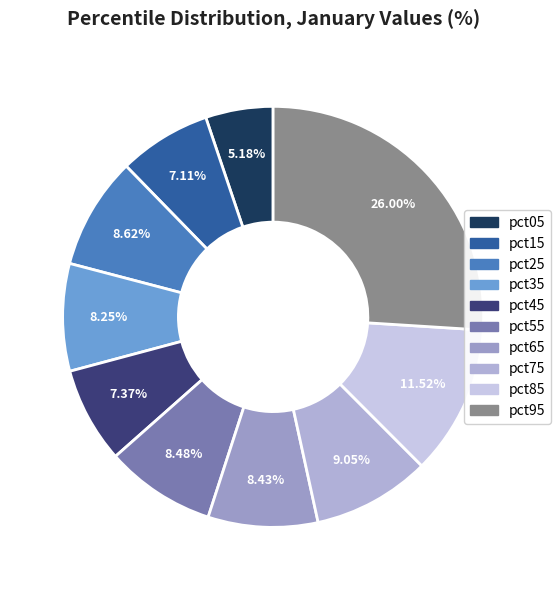

Is it true that pct85 is 12% of the pie?

True